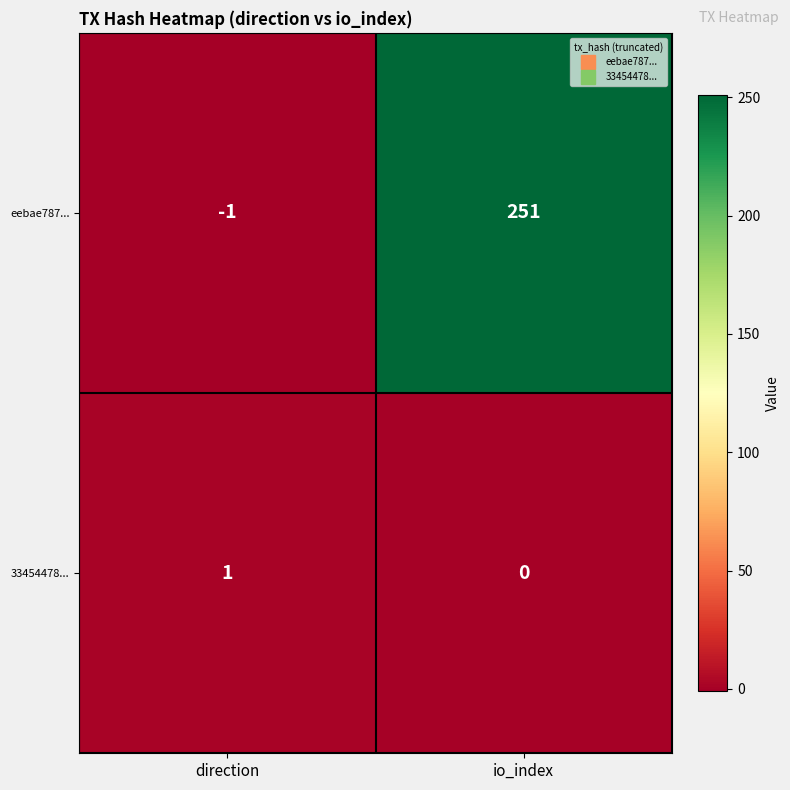

Reading left to right, what are all the values shown in this chart?

eebae787...: -1	251
33454478...: 1	0